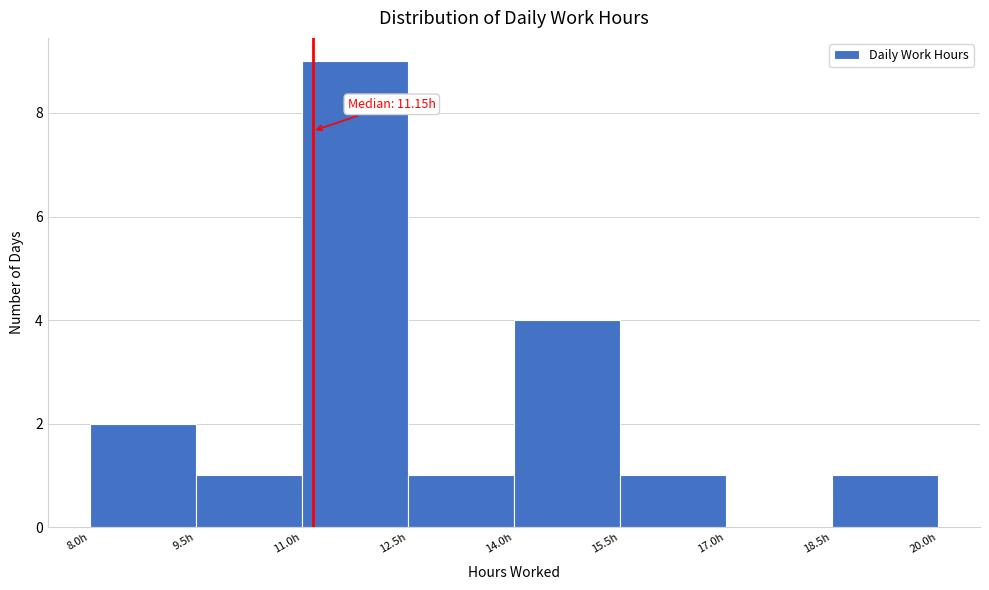

Over which range of the x-axis is the bar tallest?

11.0 to 12.5